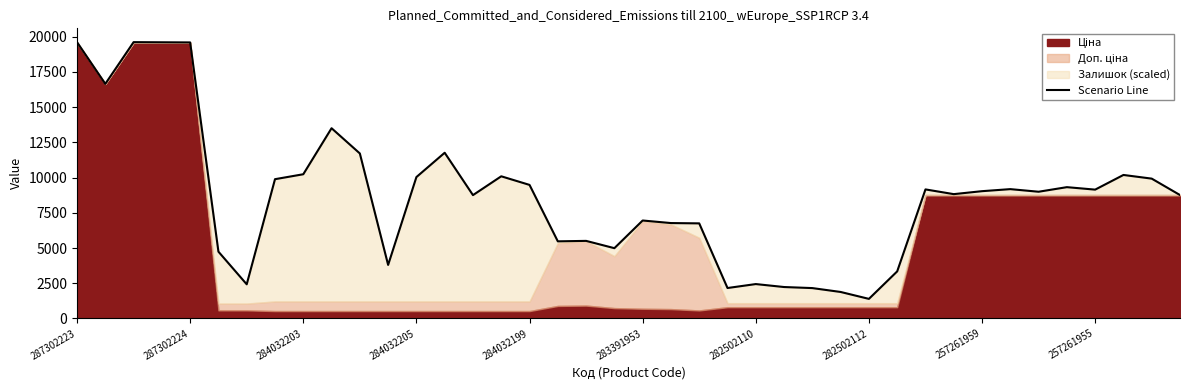

Which category has the highest value across all series?

287302223